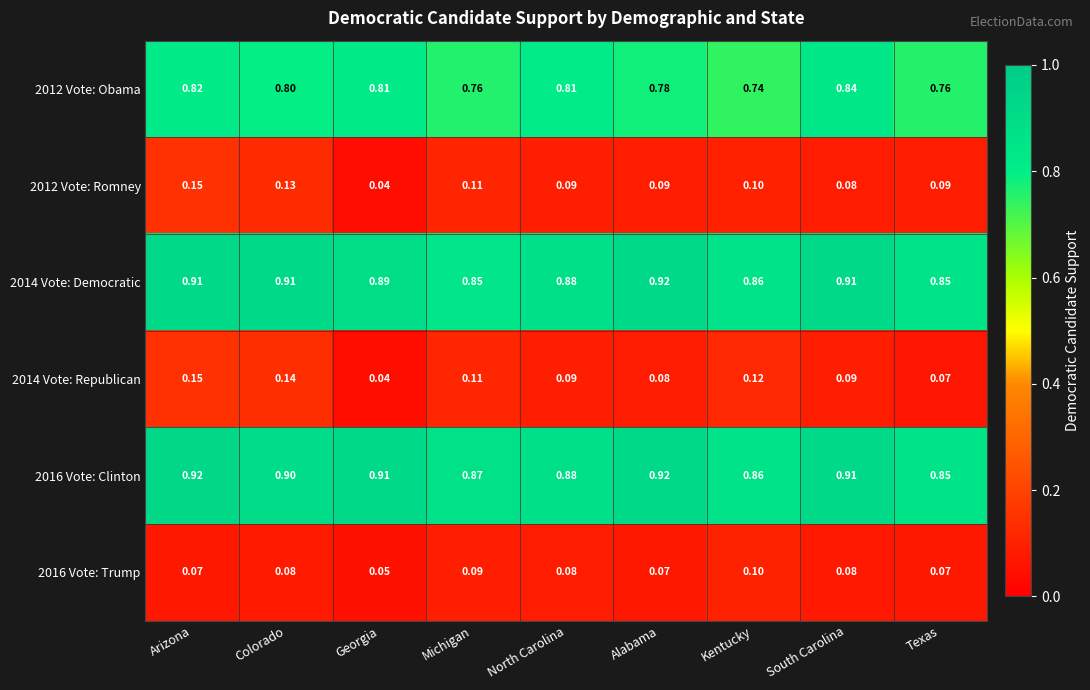

At which category does the chart reach its minimum across all series?

Georgia